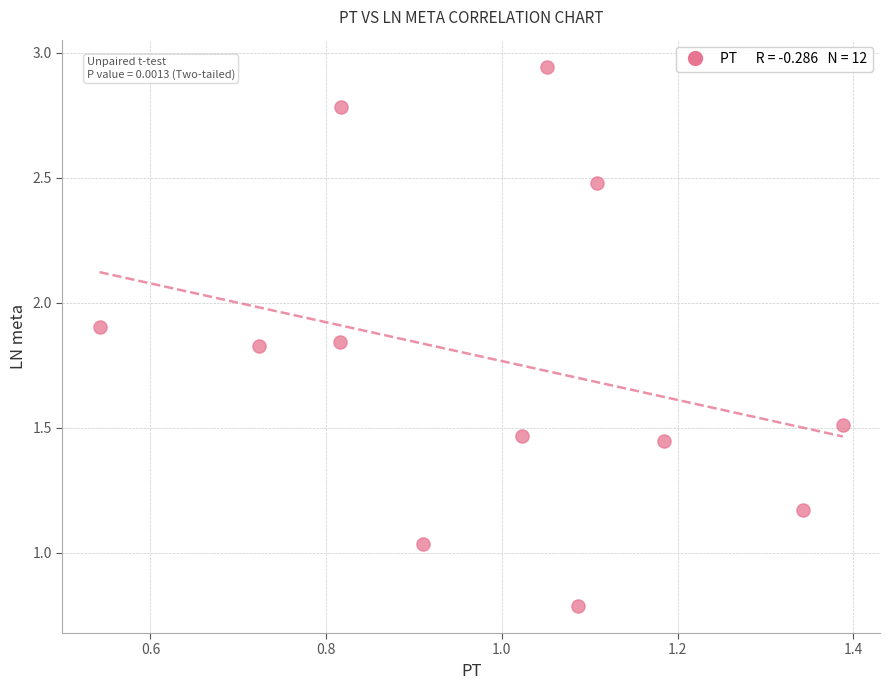

What is the range of X values (max minus min)?

0.8